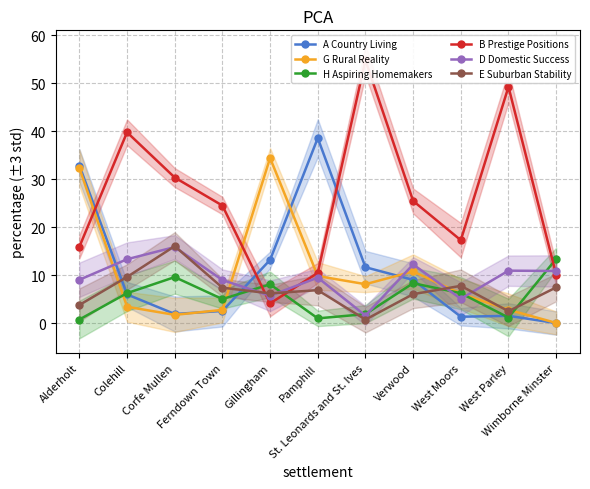

Between Gillingham and Colehill, which is larger?

Gillingham